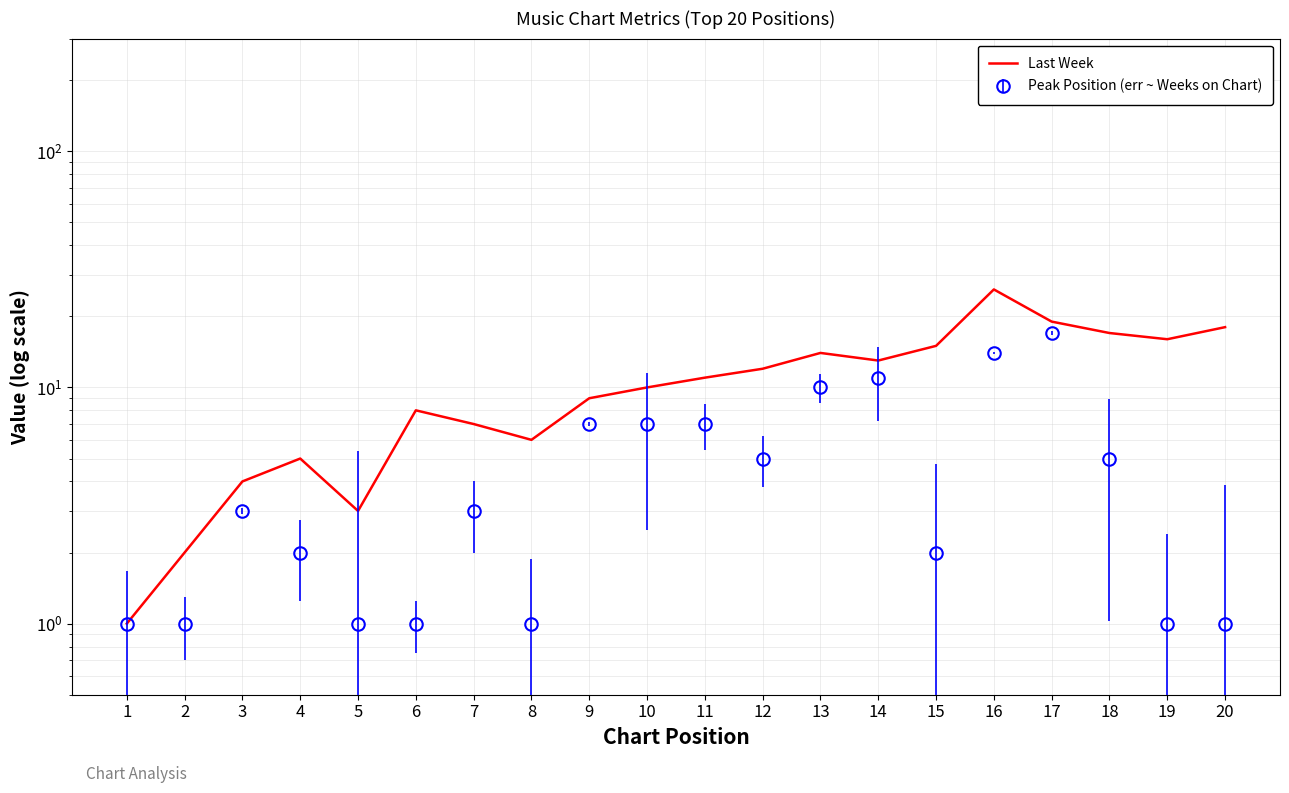

Approximately how many times larger is the value at 1 compared to 12?

0.1